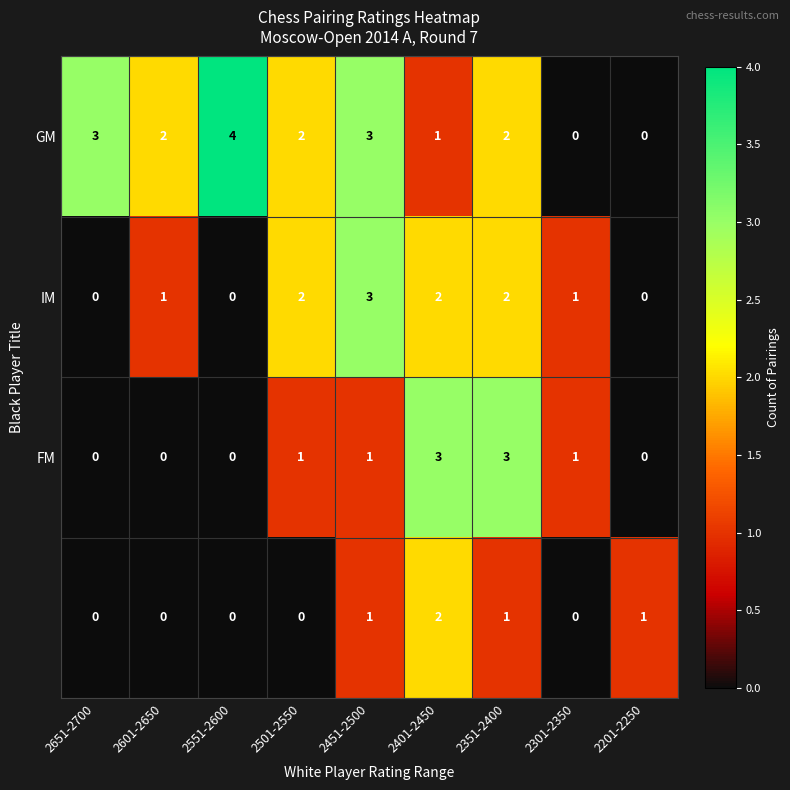

What is the greatest value displayed?

4